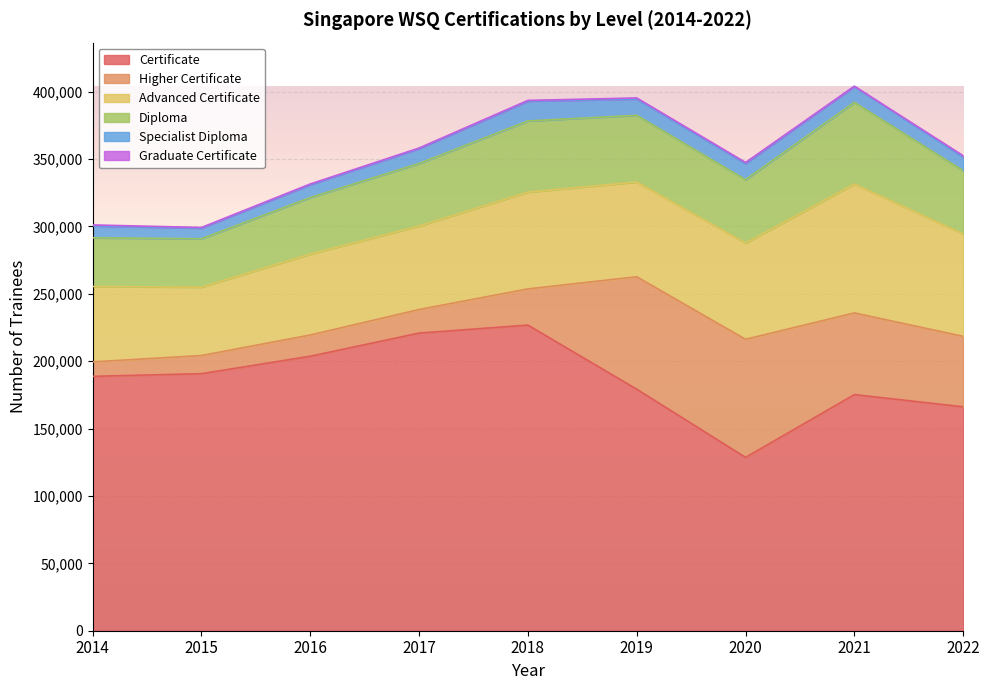

Rank the categories by Diploma value from lowest to highest.

2015, 2014, 2016, 2017, 2022, 2020, 2019, 2018, 2021